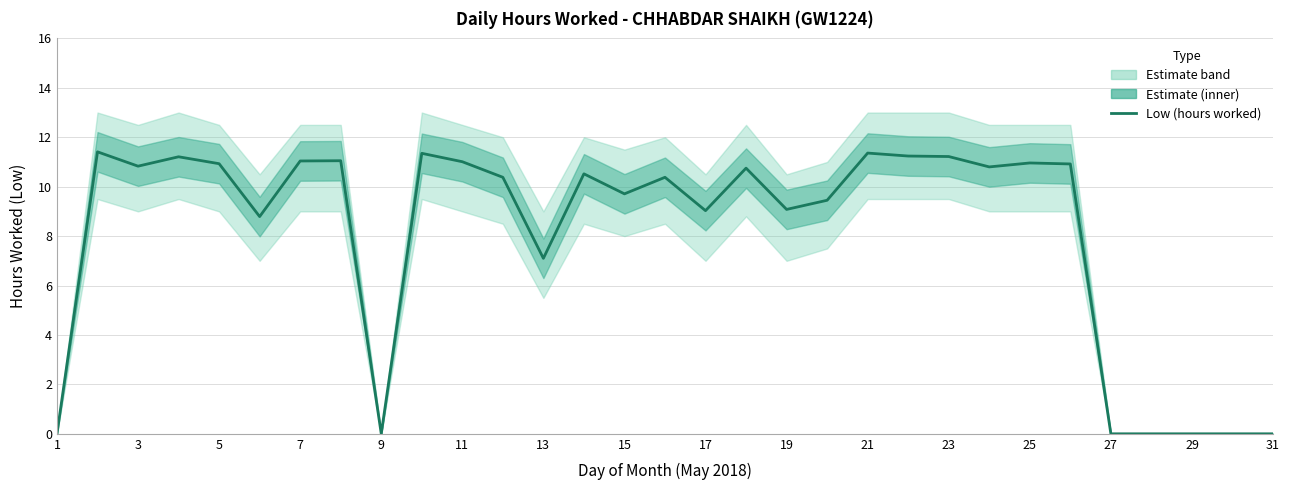

How many lines are shown in the chart?

1